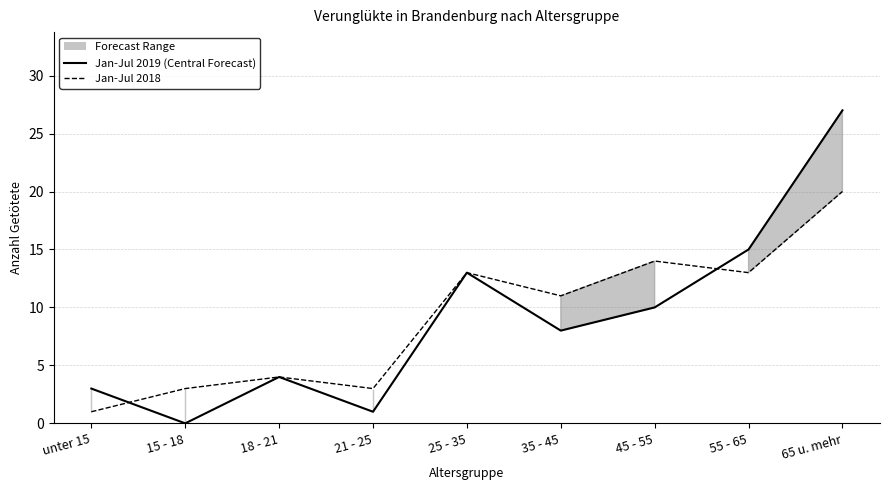

What is the approximate value of Jan-Jul 2019 (Central Forecast) at 55 - 65, to the nearest 5?

15